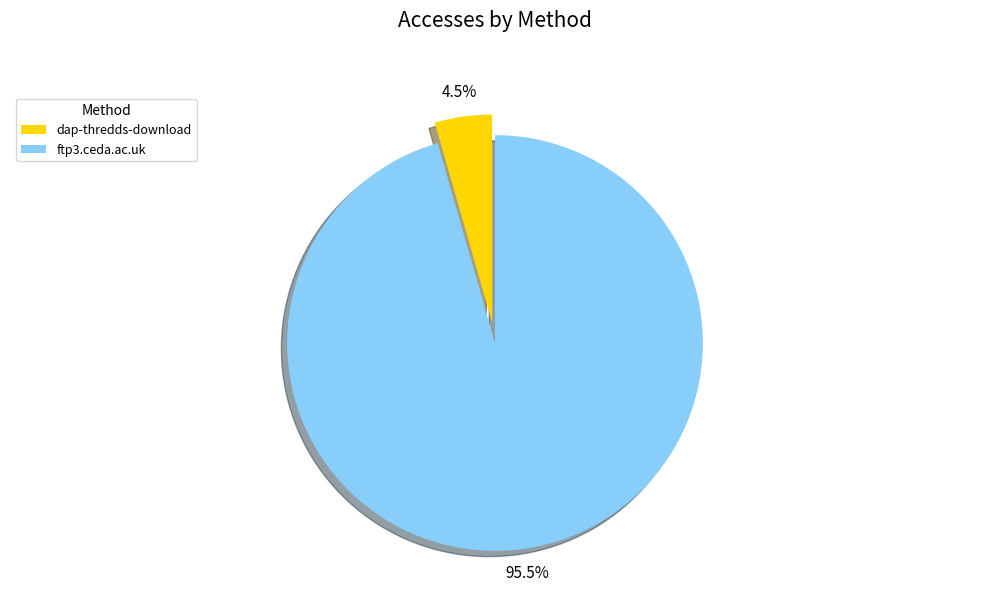

Between ftp3.ceda.ac.uk and dap-thredds-download, which is larger?

ftp3.ceda.ac.uk